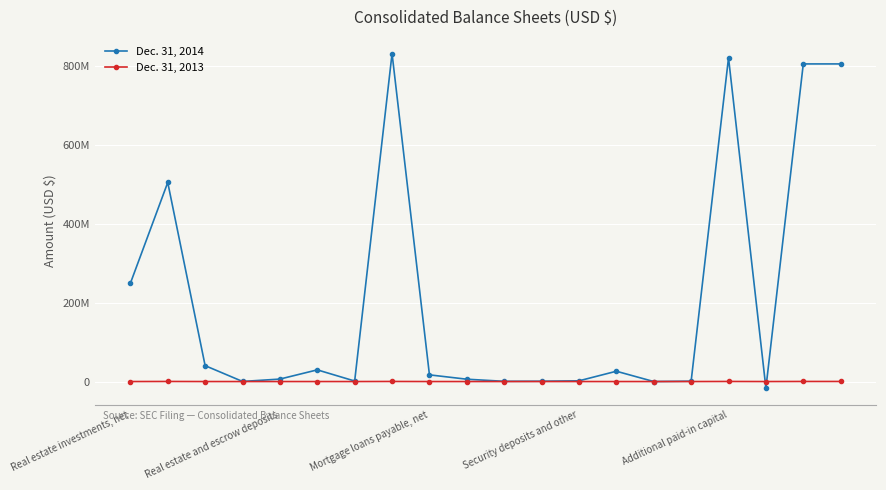

What are all the series names shown in the legend?

Dec. 31, 2014, Dec. 31, 2013